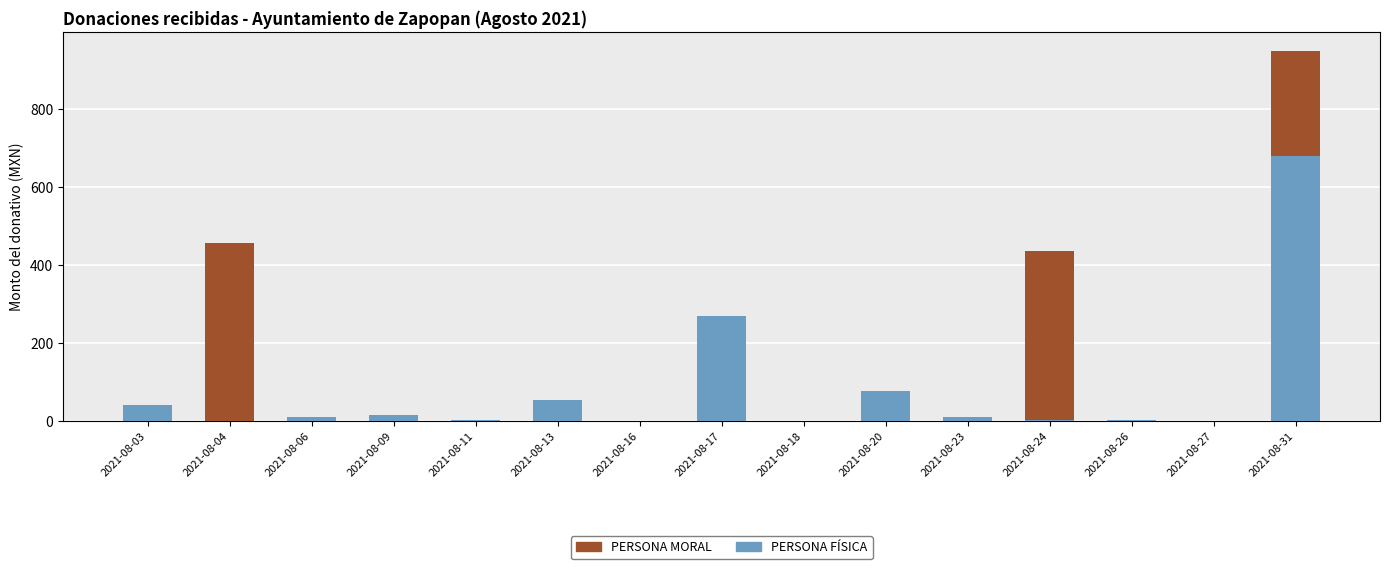

Read the PERSONA FÍSICA value at 2021-08-09.

16.0